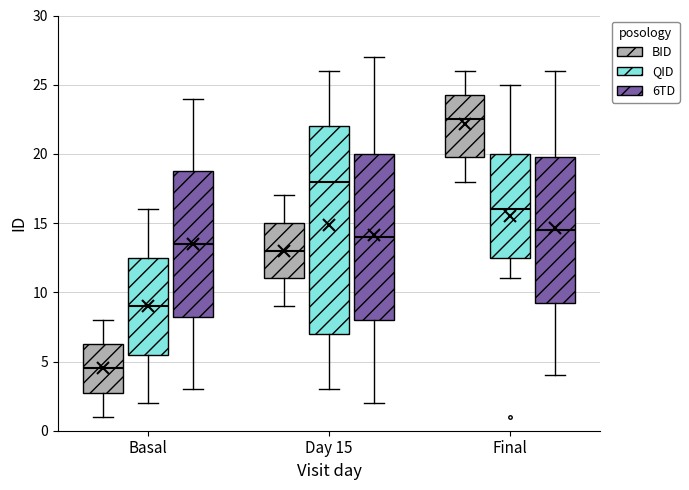

Which box is the tallest, from its lower edge to its upper edge?

Day 15 (QID)